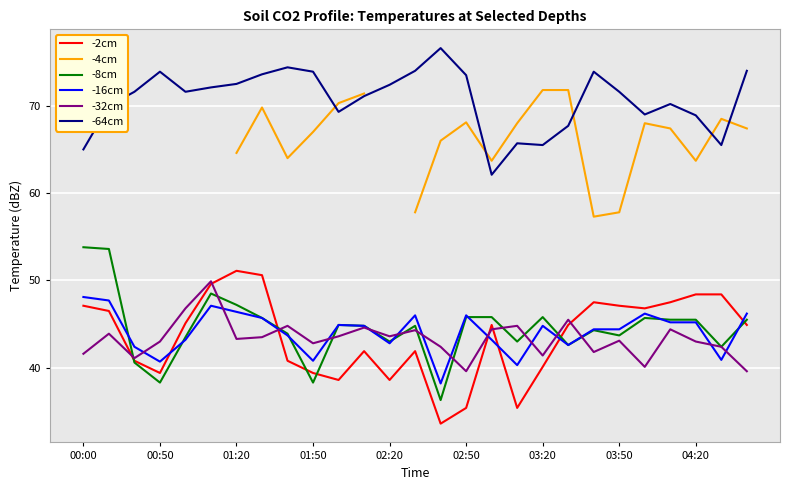

What is the highest value of the -32cm series?

49.9